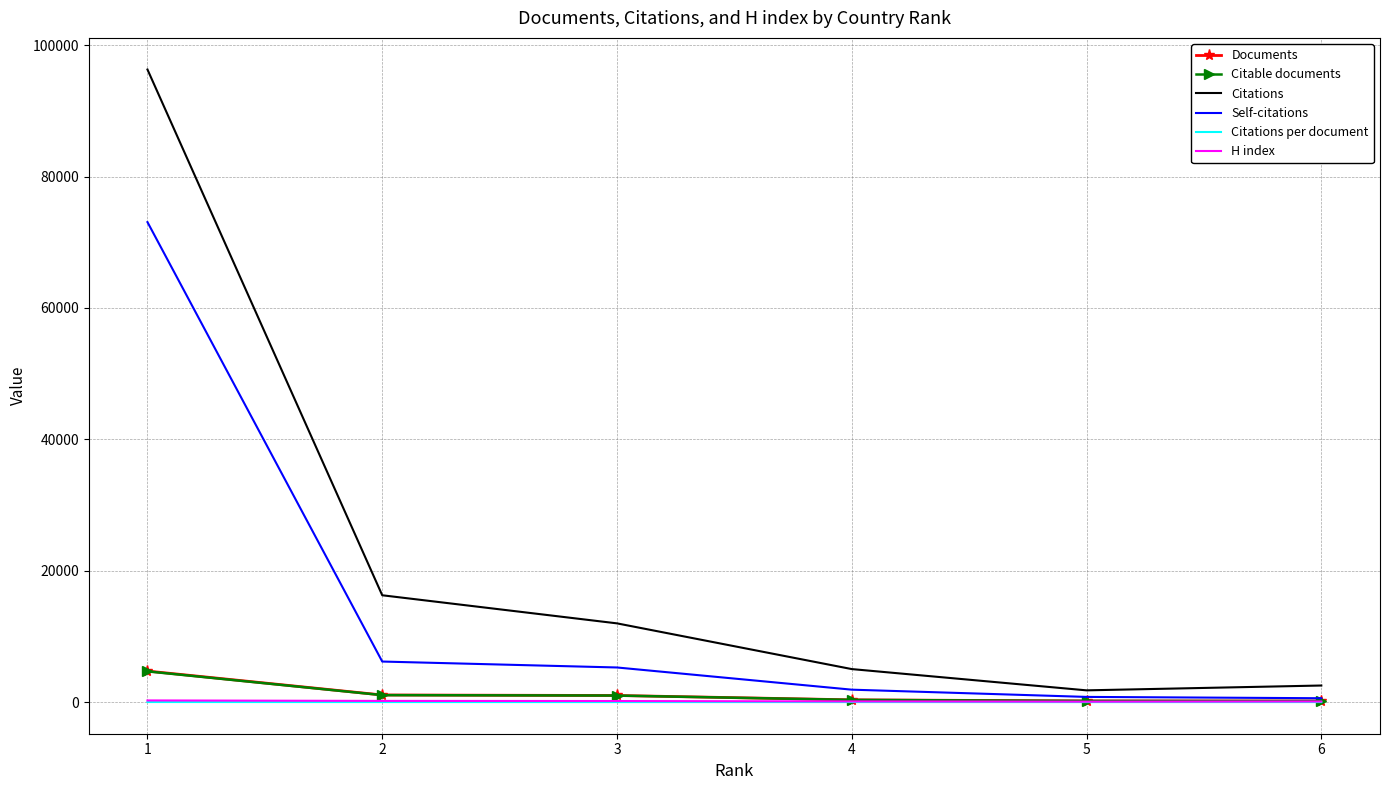

True or false: H index and Citations per document cross at least once.

False